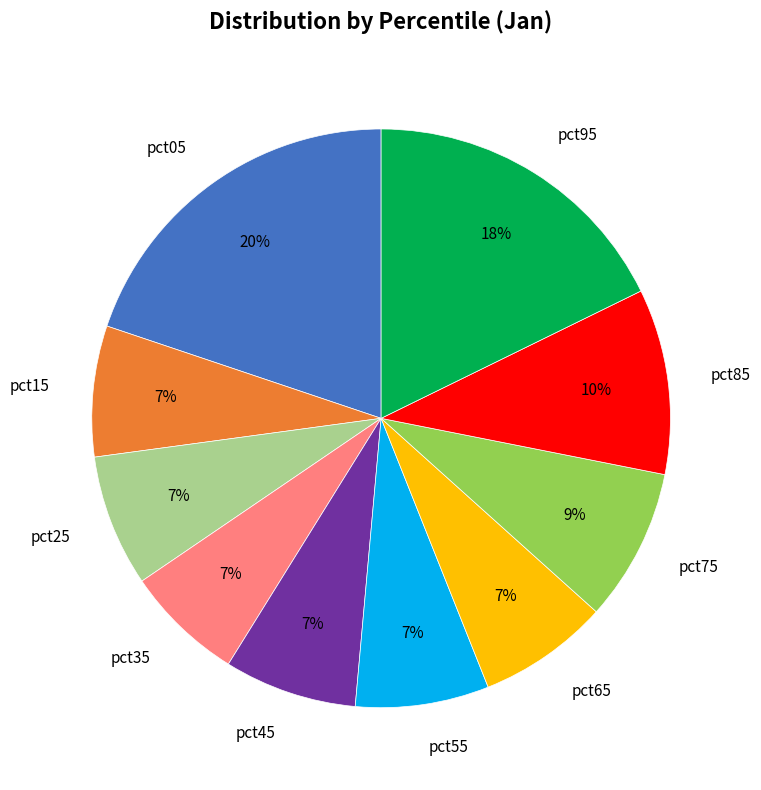

Is it true that pct35 is 7% of the pie?

True